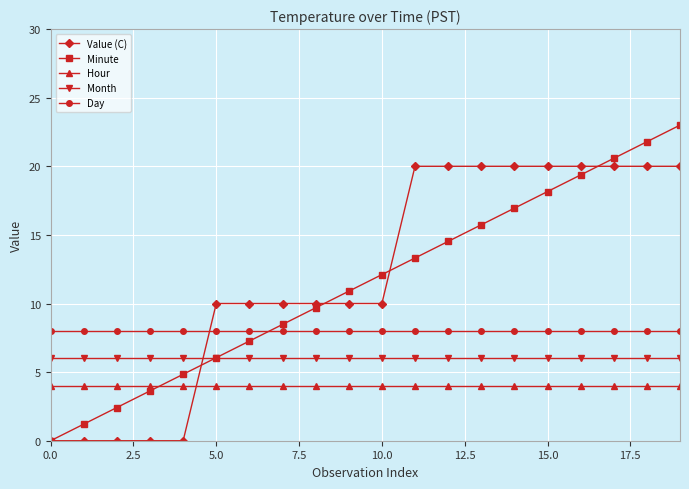

What is the highest value of the Day series?

8.0